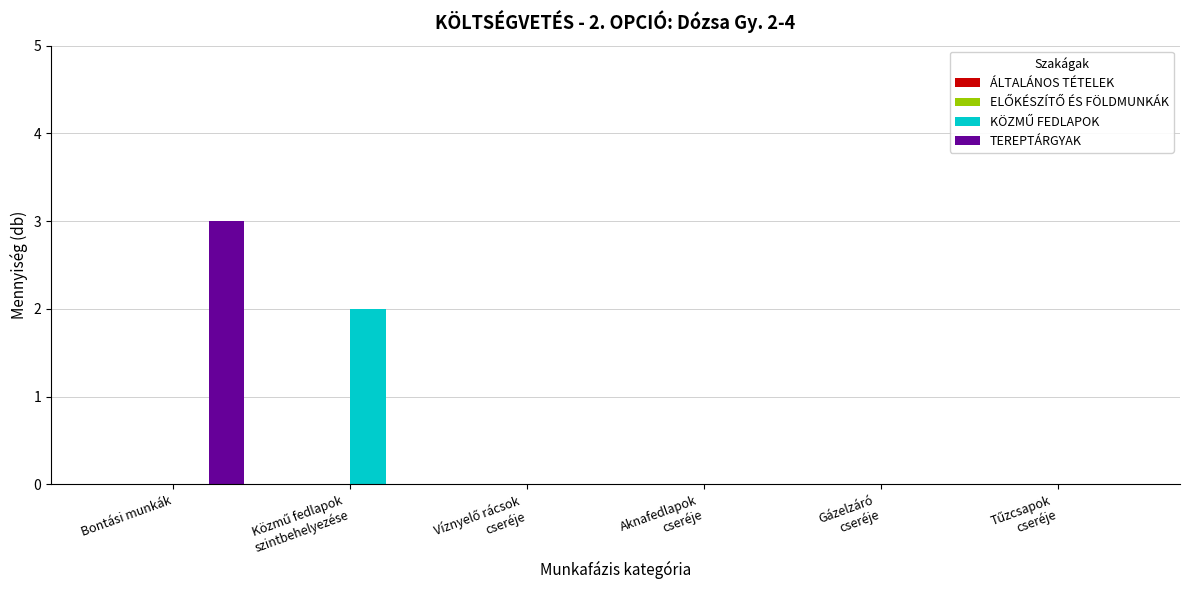

At which category is the sum across all series the highest?

Bontási munkák